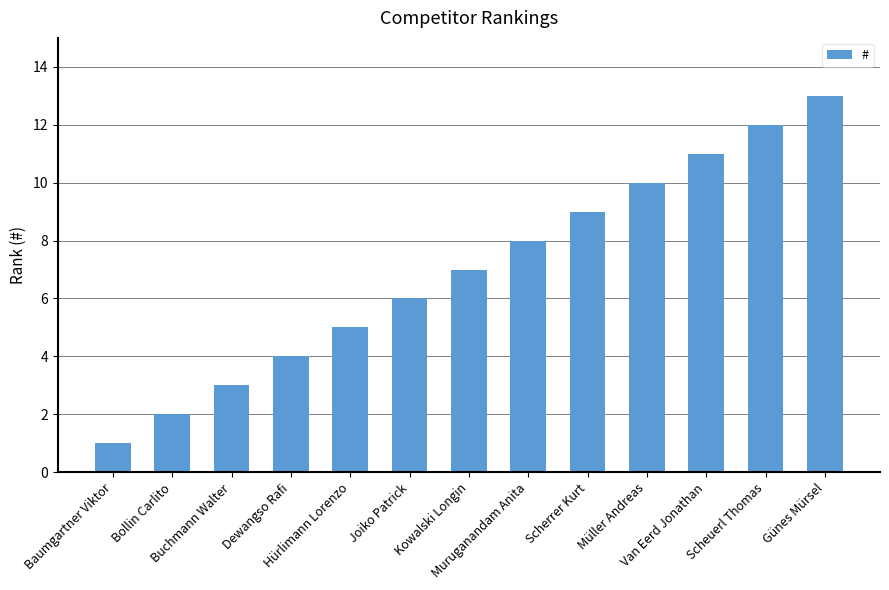

Reading right to left, list all the values displayed in this chart.

13	12	11	10	9	8	7	6	5	4	3	2	1